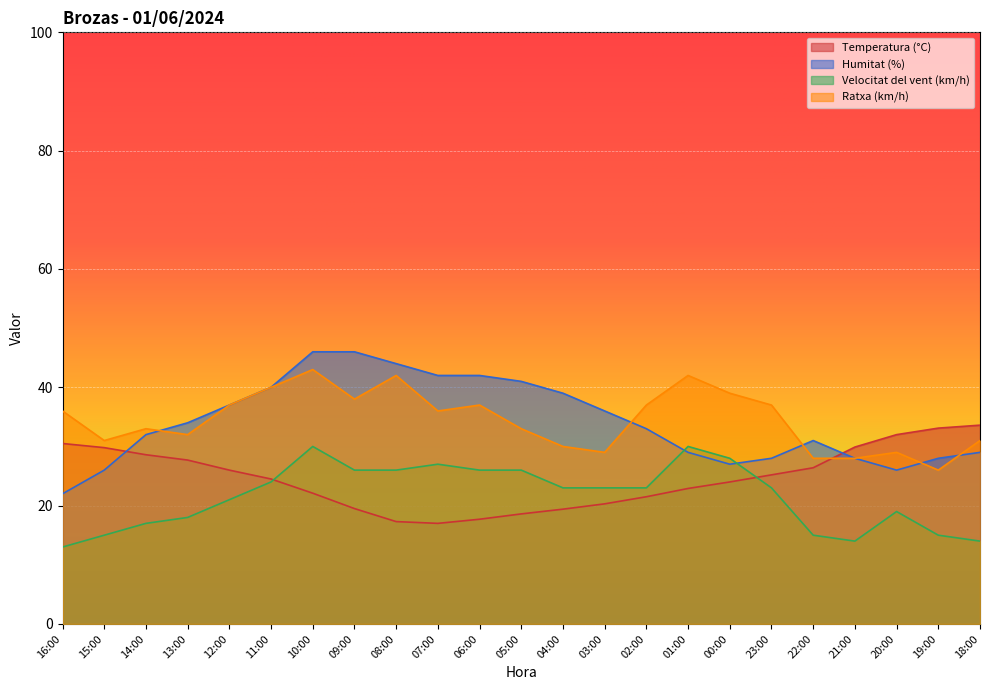

Reading left to right, transcribe all the data shown in this chart.

Temperatura (°C): 30.5	29.8	28.6	27.7	26.0	24.5	22.1	19.5	17.3	17.0	17.7	18.6	19.4	20.3	21.5	22.9	24.0	25.2	26.4	29.9	32.0	33.1	33.6
Humitat (%): 22.0	26.0	32.0	34.0	37.0	40.0	46.0	46.0	44.0	42.0	42.0	41.0	39.0	36.0	33.0	29.0	27.0	28.0	31.0	28.0	26.0	28.0	29.0
Velocitat del vent (km/h): 13.0	15.0	17.0	18.0	21.0	24.0	30.0	26.0	26.0	27.0	26.0	26.0	23.0	23.0	23.0	30.0	28.0	23.0	15.0	14.0	19.0	15.0	14.0
Ratxa (km/h): 36.0	31.0	33.0	32.0	37.0	40.0	43.0	38.0	42.0	36.0	37.0	33.0	30.0	29.0	37.0	42.0	39.0	37.0	28.0	28.0	29.0	26.0	31.0